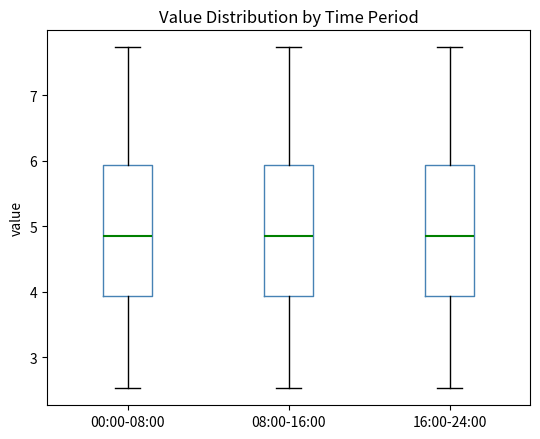

Where is the lower edge of the box for 08:00-16:00 on the y-axis? The values are not printed on the chart, so give them approximately, as read against the axis.

3.9